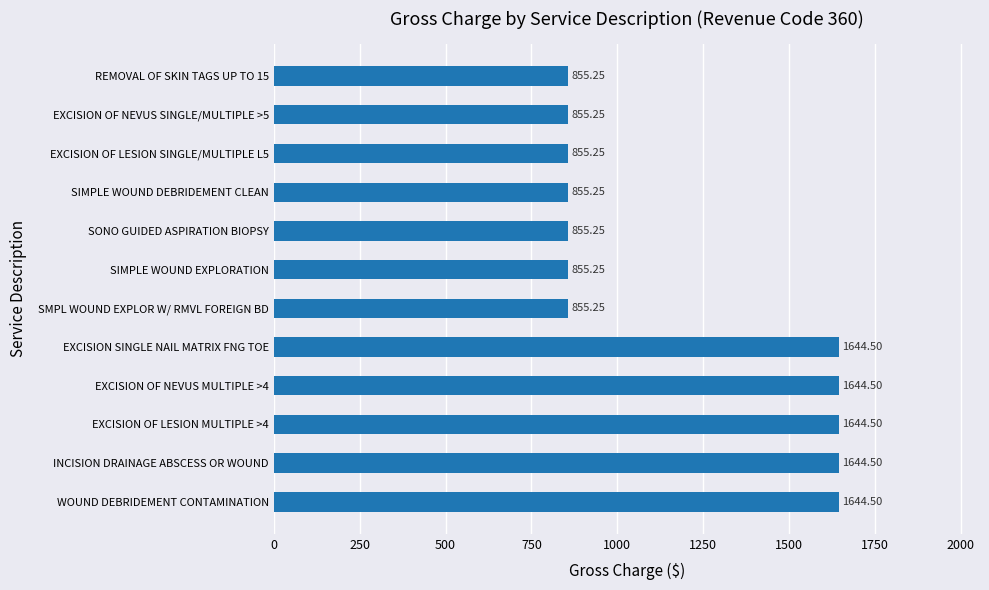

What is the label of the 7th bar from the bottom?

SIMPLE WOUND EXPLORATION